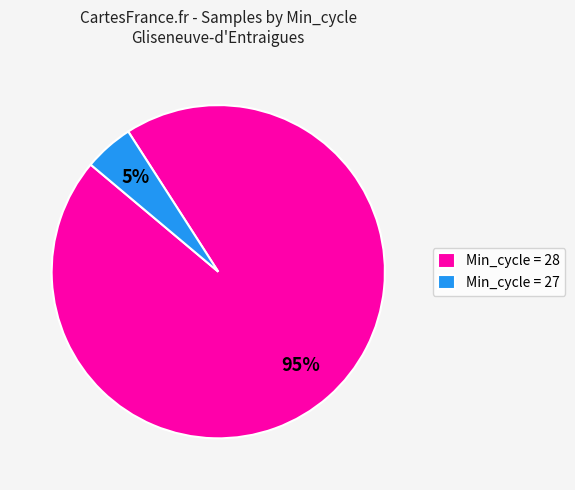

Is the sum of Min_cycle = 28 and Min_cycle = 27 greater than half?

Yes